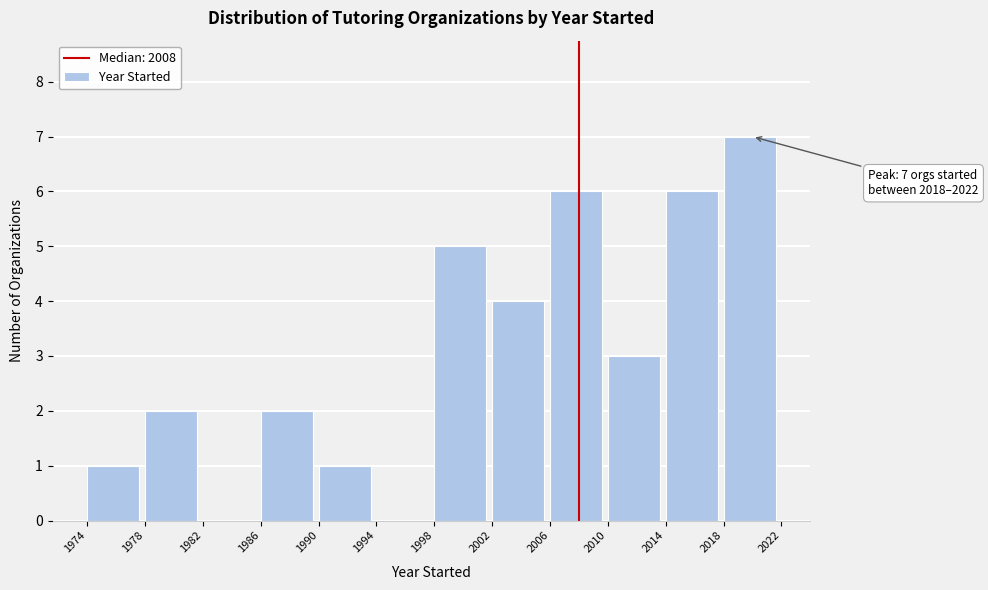

Which range on the x-axis has the tallest bar?

2018 to 2022